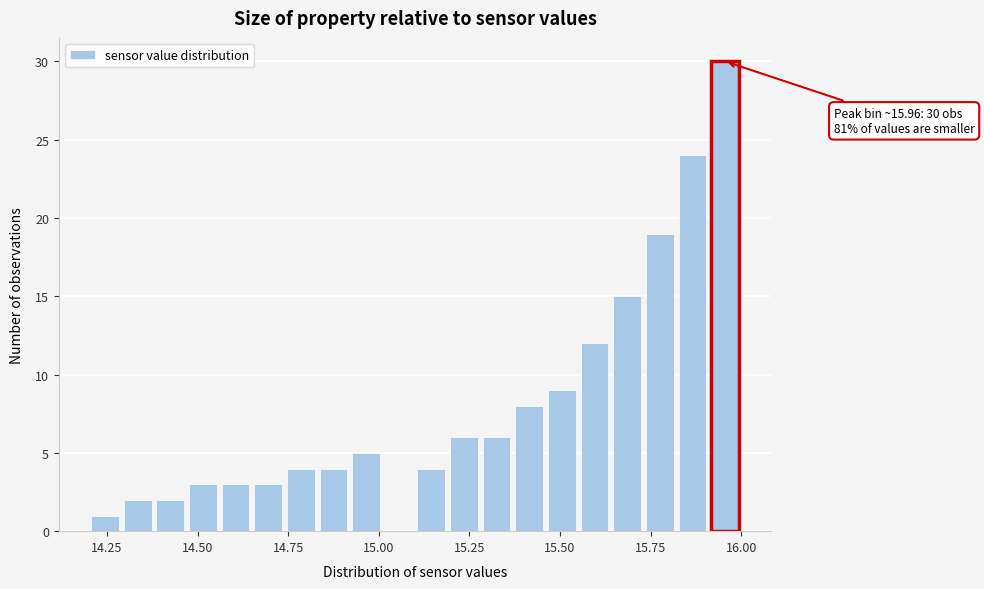

Around what value on the x-axis is the tallest bar? Give the approximate position of its centre, as read against the axis.

15.95